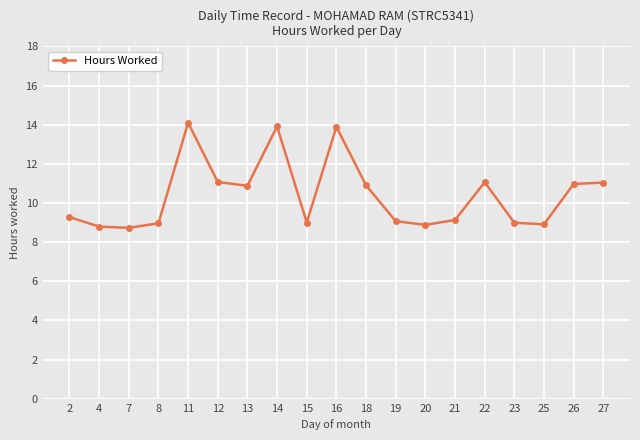

True or false: the data shows 13.9 at 14.

True